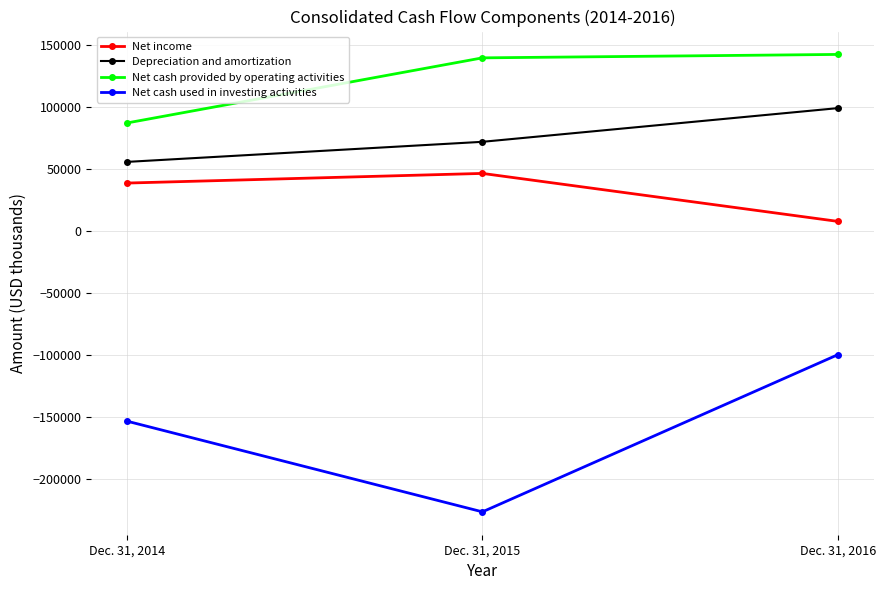

Reading left to right, what are all the values shown in this chart?

Net income: Dec. 31, 2014=38895	Dec. 31, 2015=46682	Dec. 31, 2016=7992
Depreciation and amortization: Dec. 31, 2014=55956	Dec. 31, 2015=72152	Dec. 31, 2016=99311
Net cash provided by operating activities: Dec. 31, 2014=87321	Dec. 31, 2015=139822	Dec. 31, 2016=142589
Net cash used in investing activities: Dec. 31, 2014=-152980	Dec. 31, 2015=-226111	Dec. 31, 2016=-99376